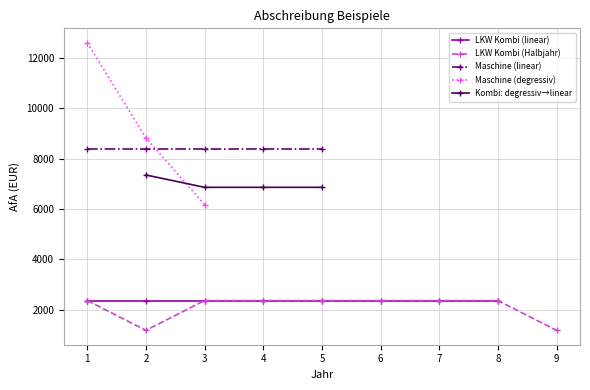

How many categories are shown in the chart?

9